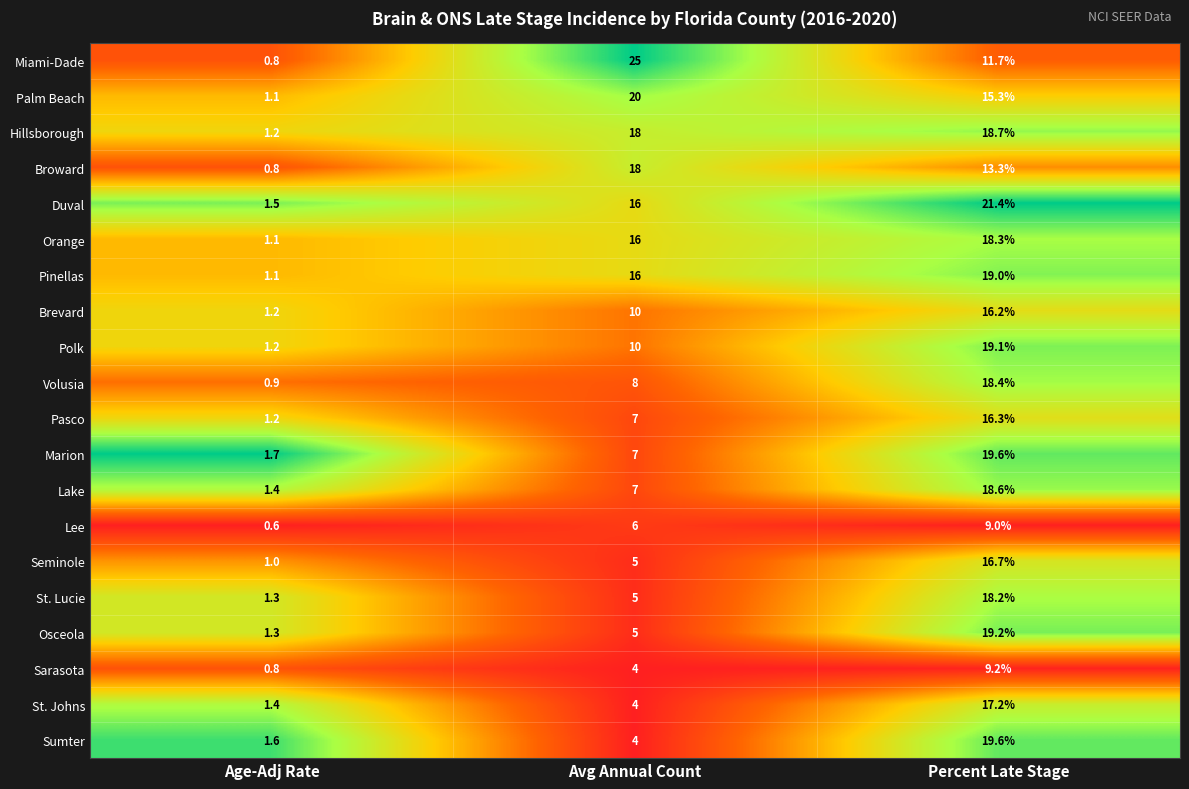

How many categories are shown in the chart?

3